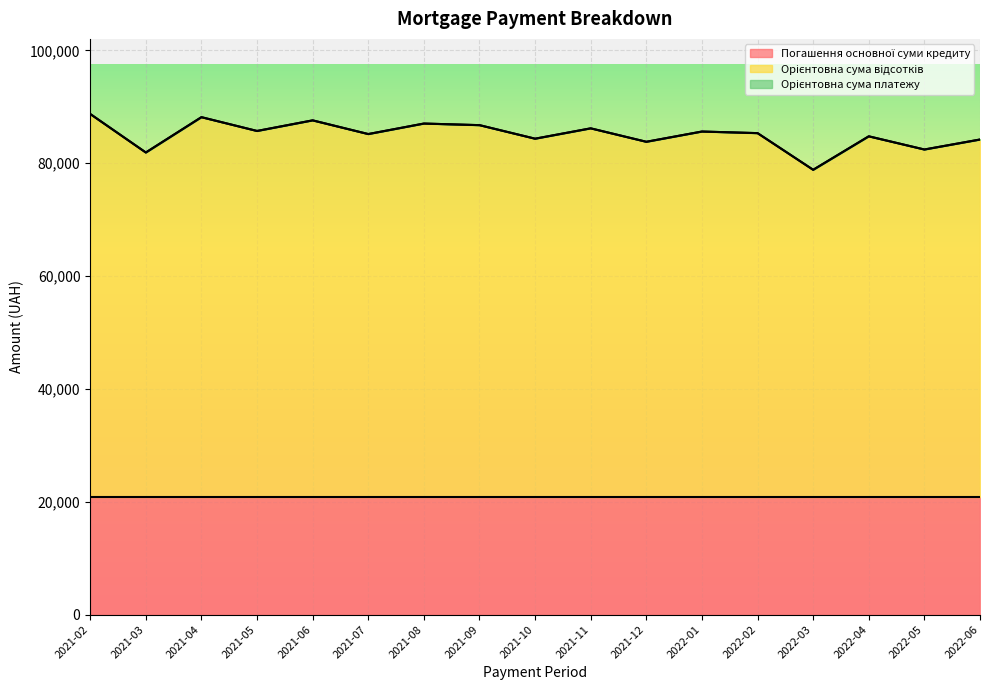

What position from the right is 2021-04?

15